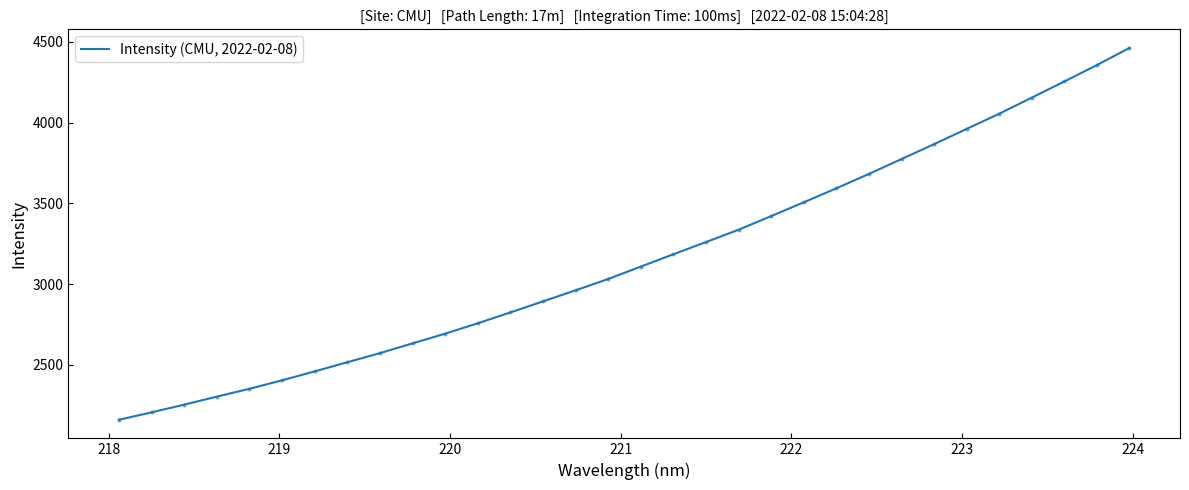

What is the difference between the maximum and minimum values?

2303.7